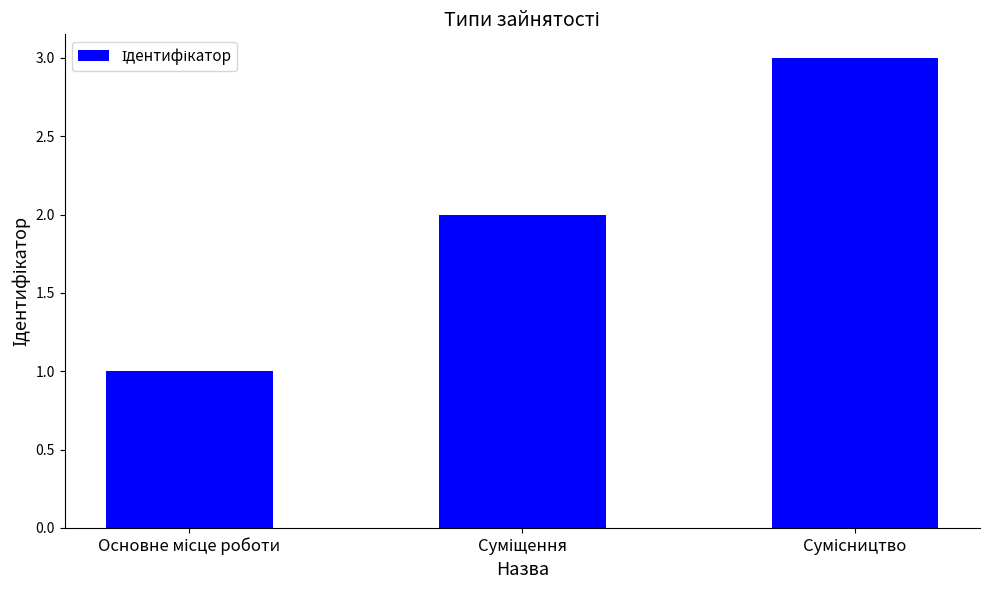

What is the sum of all values?

6